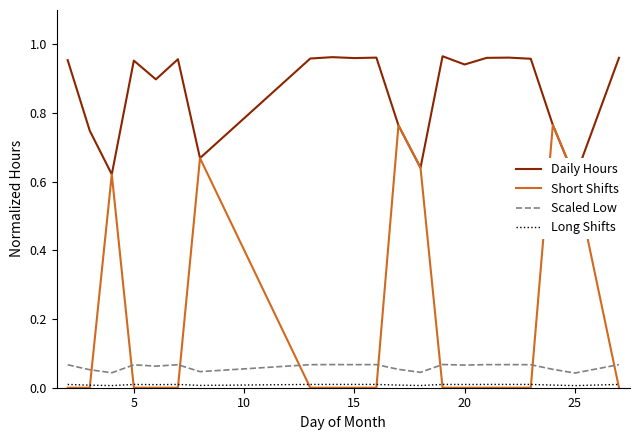

Is this an area chart (filled region under the line)?

No